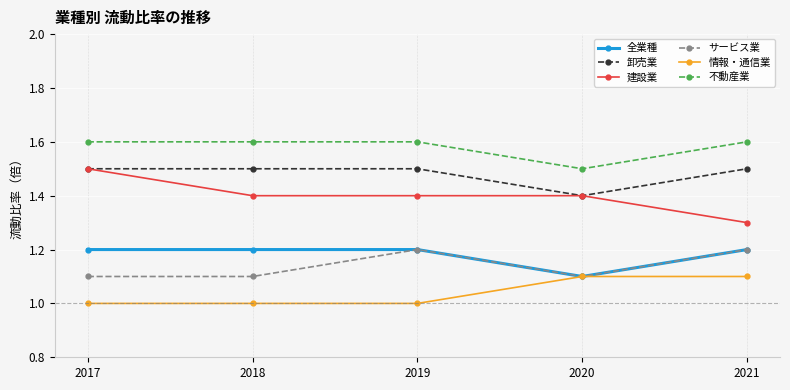

The 建設業 series shows 1.9 at 2018. True or false?

False